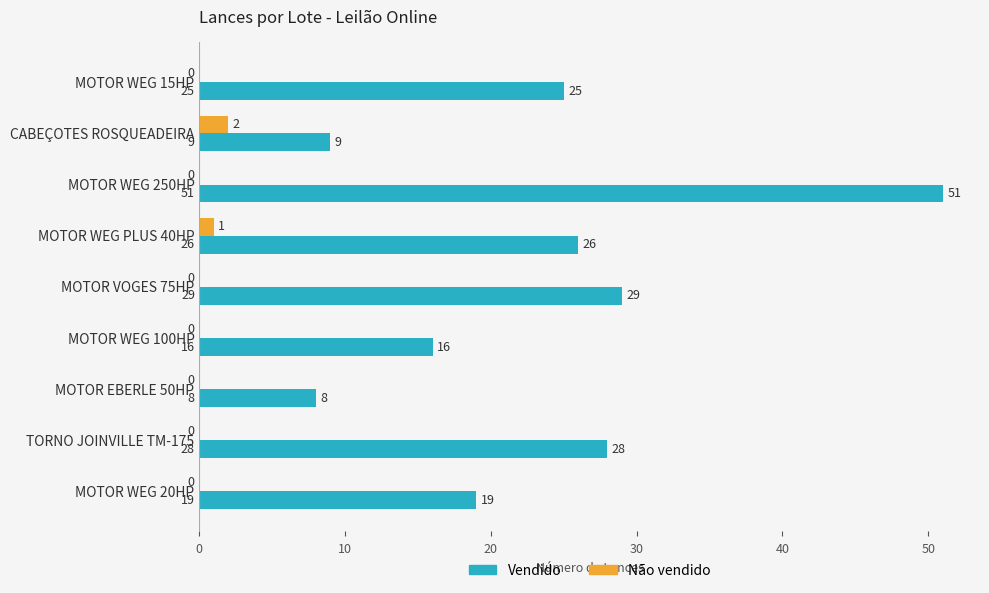

The Vendido series shows 29 at MOTOR VOGES 75HP. True or false?

True